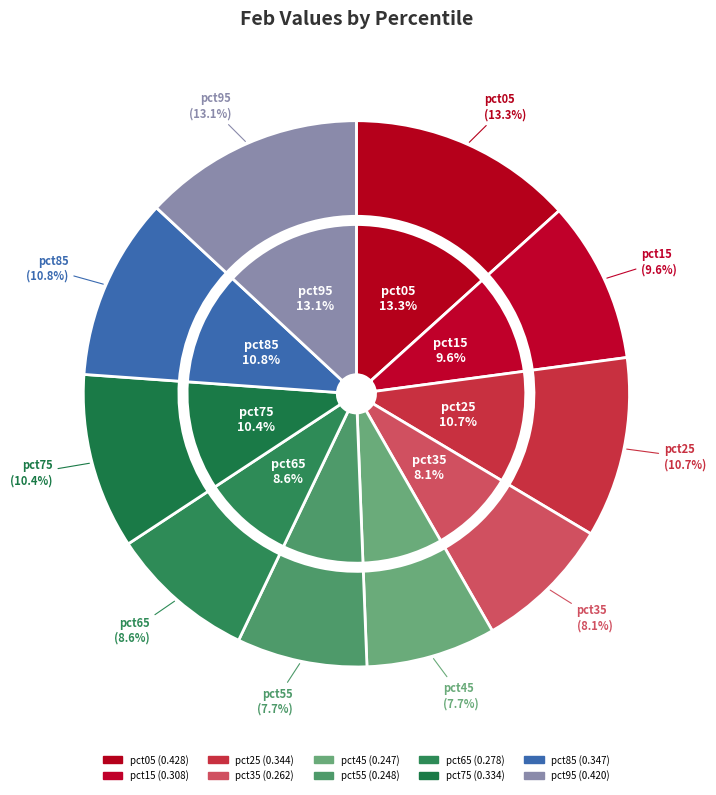

Is it true that pct75 is 1% of the pie?

False